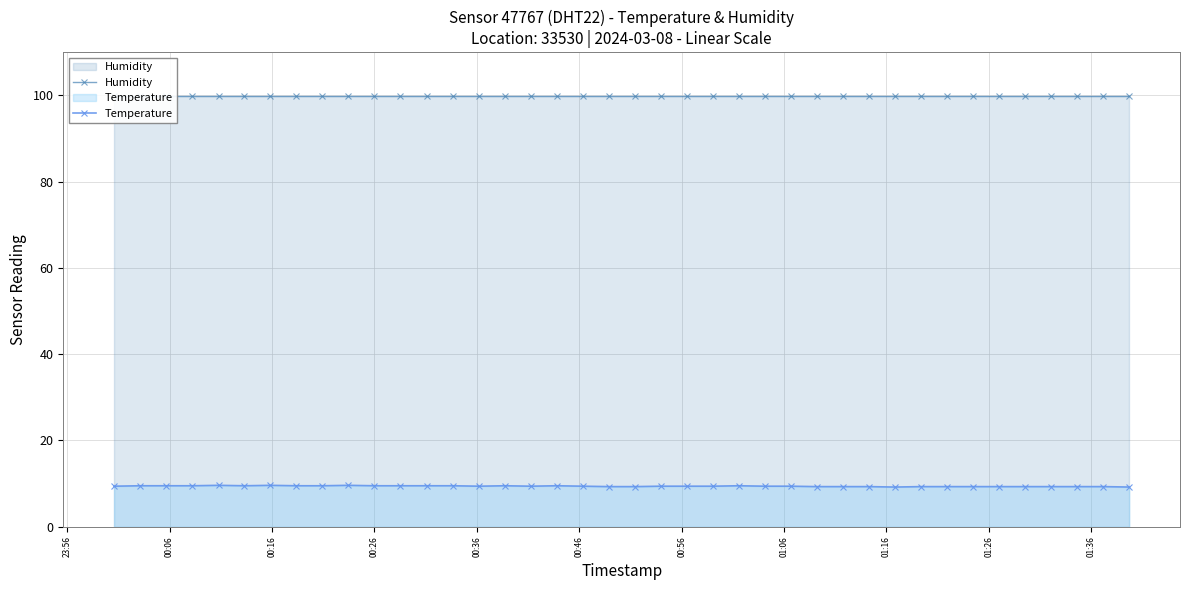

What is the value of the Temperature point at the 13th from the left?

9.5